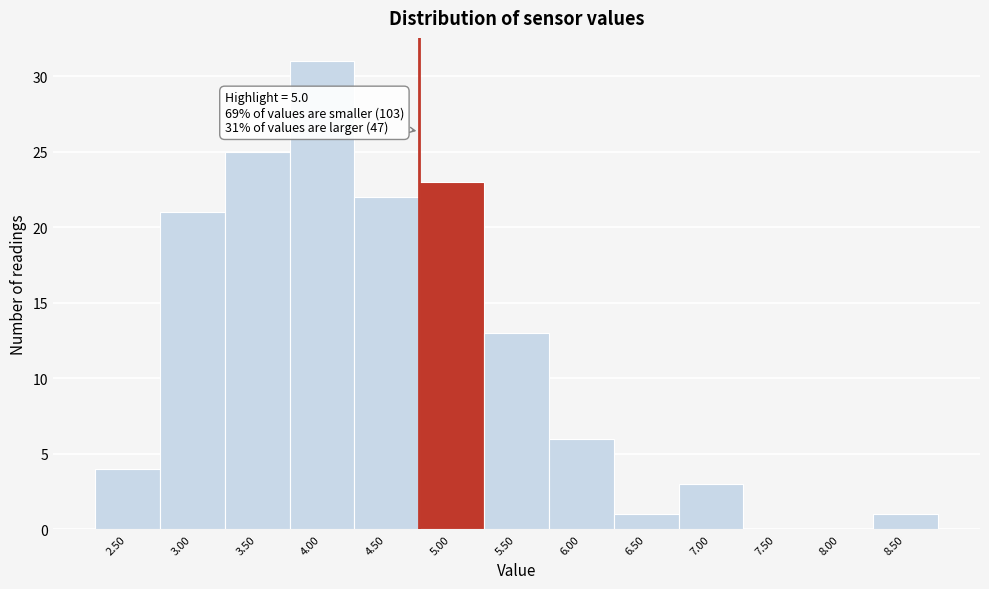

Reading left to right, transcribe all the data shown in this chart.

2.50=4	3.00=21	3.50=25	4.00=31	4.50=22	5.00=23	5.50=13	6.00=6	6.50=1	7.00=3	7.50=0	8.00=0	8.50=1